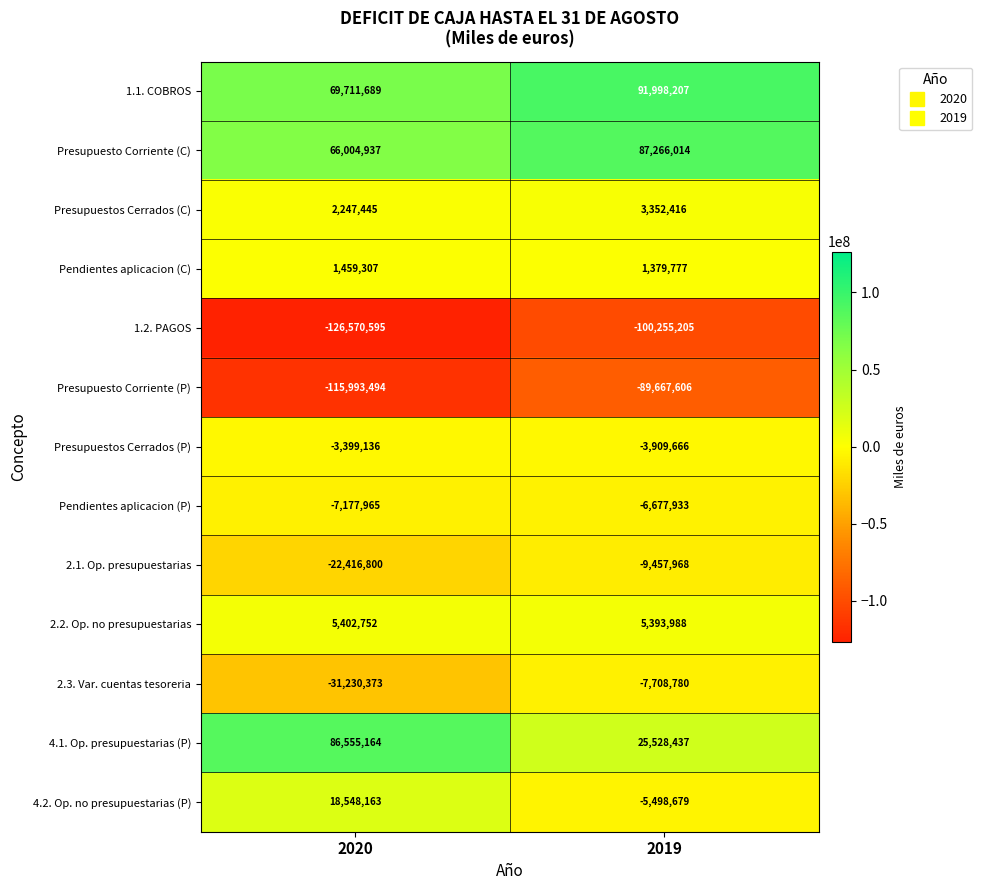

The Pendientes aplicacion (P) series shows -12167971 at 2020. True or false?

False